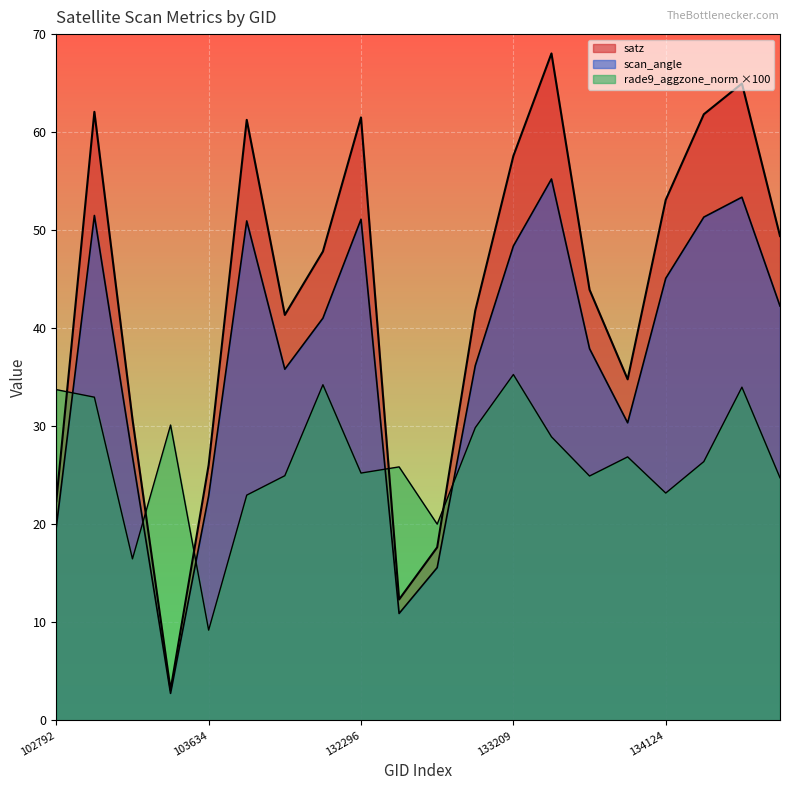

True or false: satz has a value of 52.6 at 103396.

False